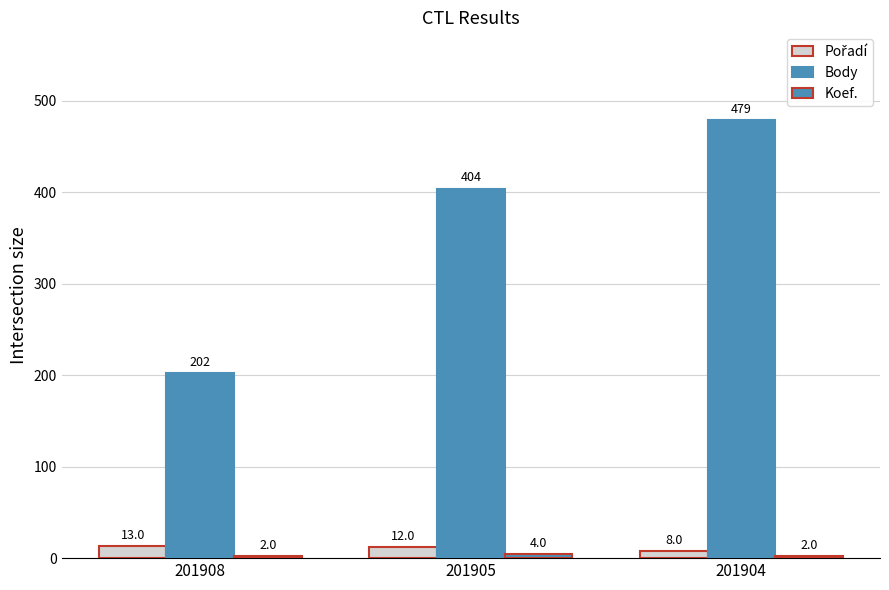

Which series has the widest spread of values?

Body